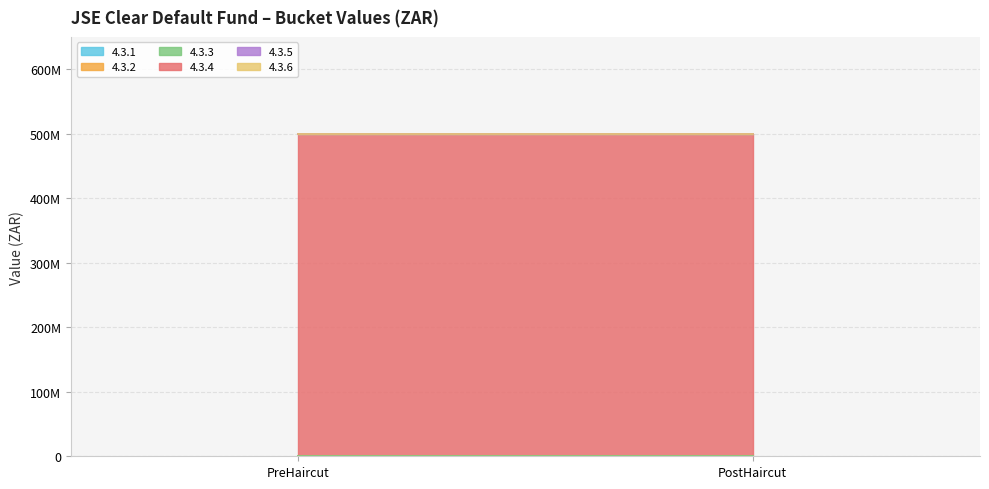

Reading left to right, transcribe all the data shown in this chart.

4.3.1: 0	0
4.3.2: 0	0
4.3.3: 0	0
4.3.4: 500000000	500000000
4.3.5: 0	0
4.3.6: 0	0